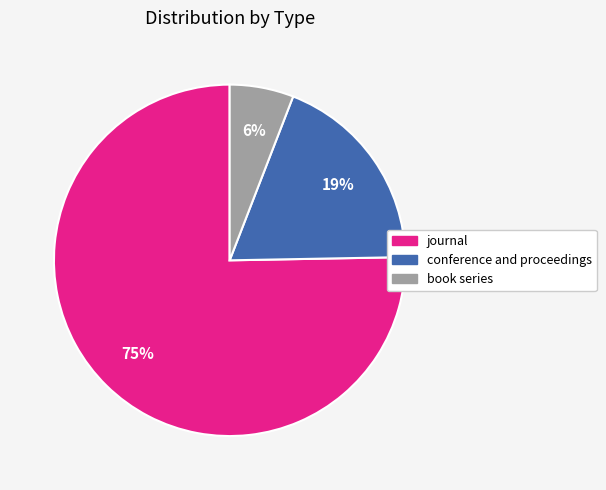

What percentage is the book series slice, to the nearest percent?

6%